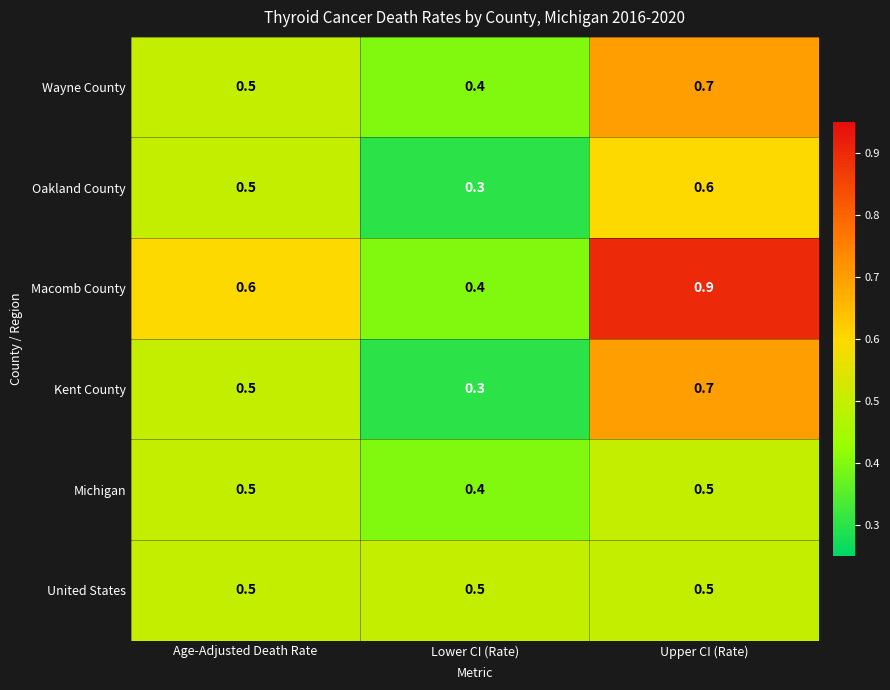

How many categories are shown in the chart?

3